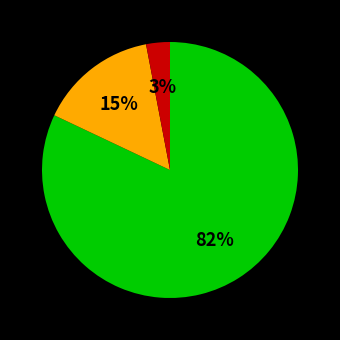

To the nearest percent, what is the difference between the largest and smallest slice percentages?

79%